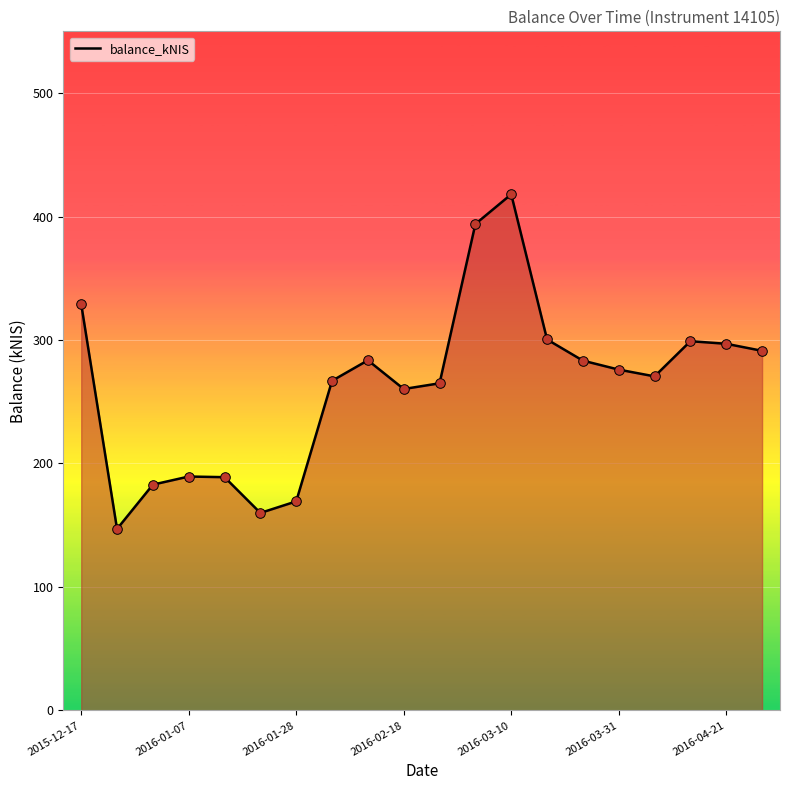

What is the maximum value shown in the chart?

418.0